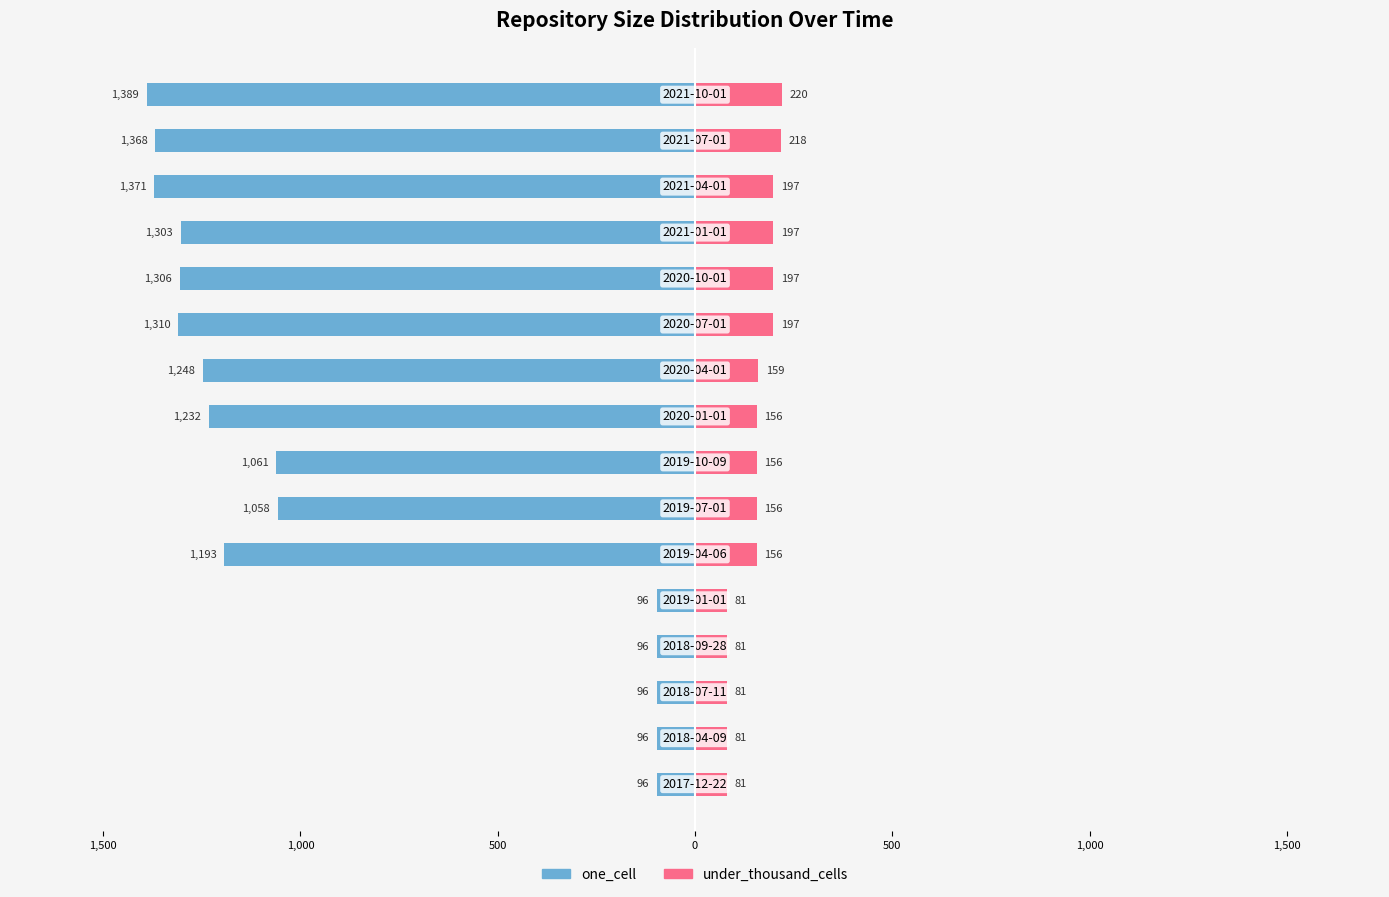

Which series has the largest range (max minus min)?

one_cell